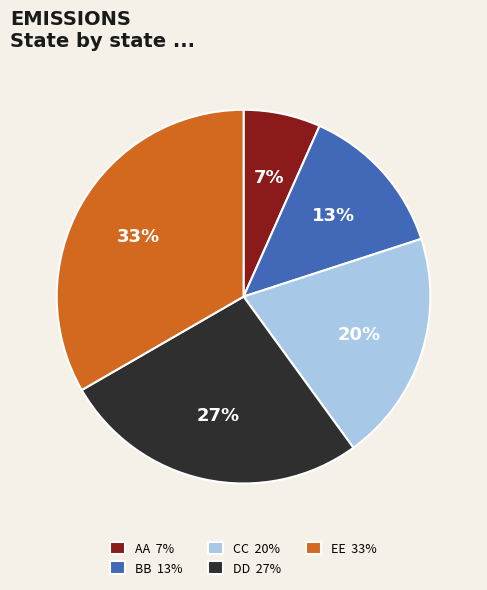

How many slices are in this pie chart?

5